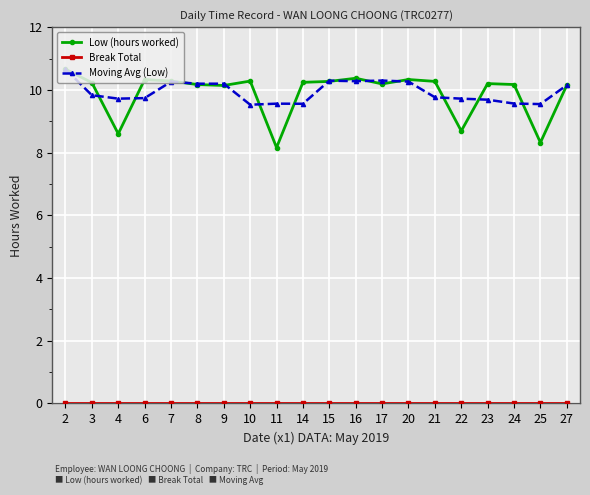

At which category does Low (hours worked) reach its first local valley?

4